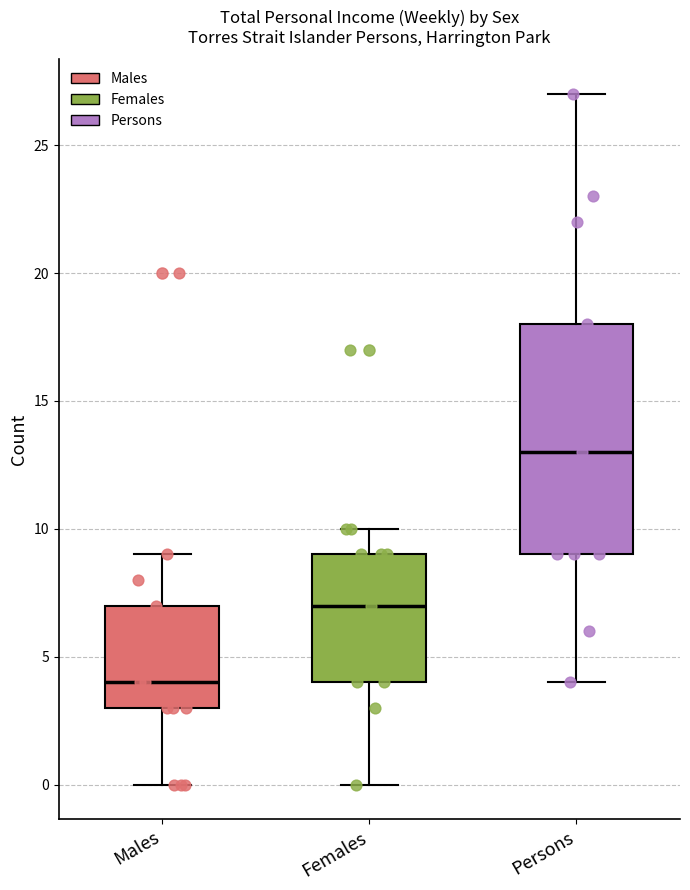

Where is the upper edge of the box for Males on the y-axis? The values are not printed on the chart, so give them approximately, as read against the axis.

7